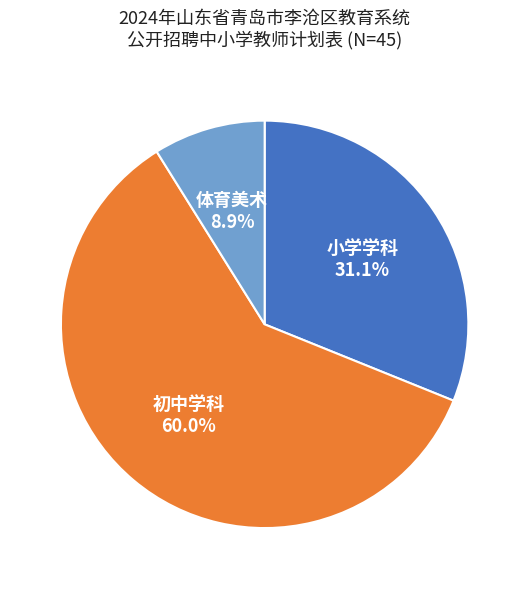

Which category has the smallest portion of the pie?

体育美术